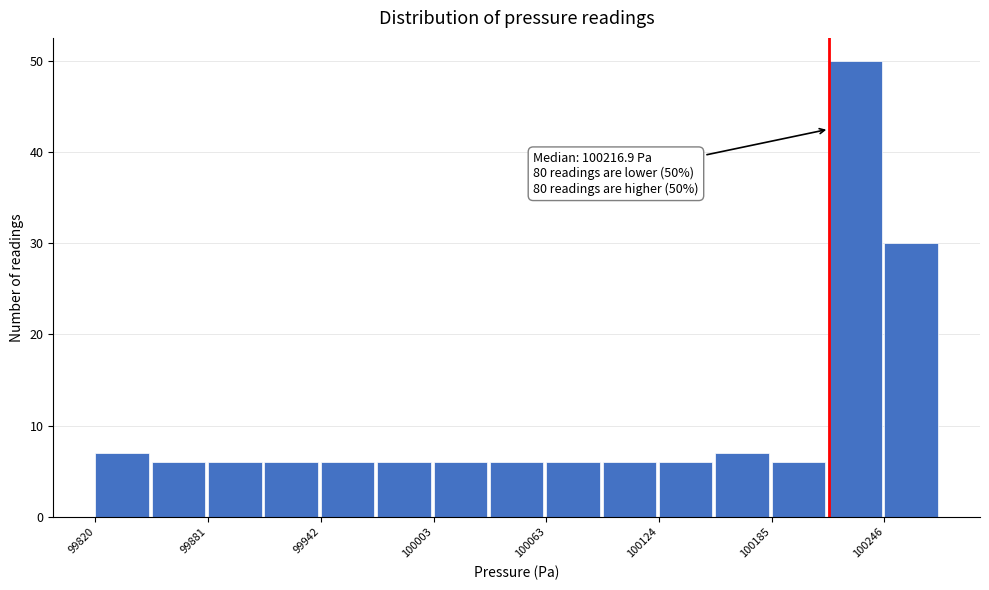

Read against the x-axis, roughly where is the centre of the tallest bar?

100230